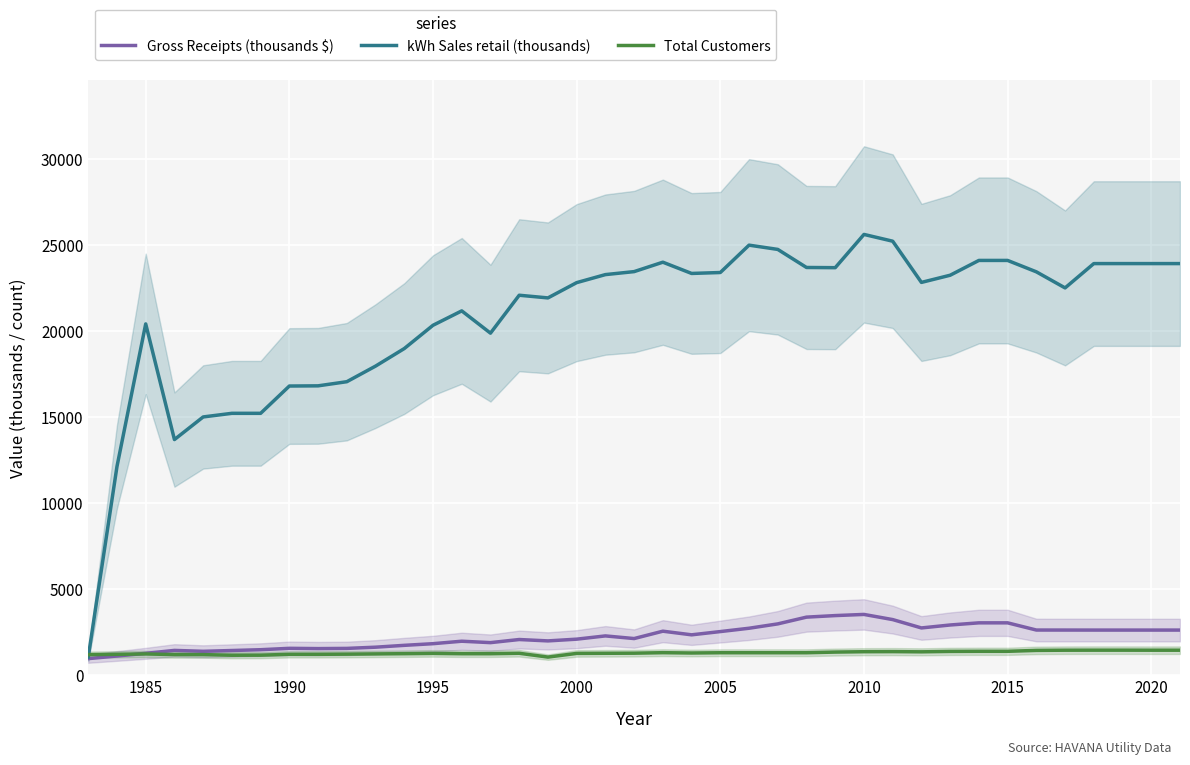

Reading left to right, list all the values displayed in this chart.

Gross Receipts (thousands $): 966.0	1118.3	1273.7	1443.7	1391.4	1437.2	1484.0	1564.5	1548.6	1560.2	1630.5	1737.9	1834.1	1977.3	1895.2	2076.0	1995.8	2097.0	2285.6	2131.9	2560.1	2348.6	2537.7	2731.3	2984.3	3376.9	3466.8	3533.6	3234.5	2748.9	2920.2	3045.1	3045.1	2627.1	2625.8	2624.8	2624.8	2624.8	2624.8
kWh Sales retail (thousands): 1059.5	12130.3	20414.4	13694.0	15008.5	15219.3	15219.3	16804.6	16815.7	17056.2	17962.0	18982.0	20334.8	21171.3	19877.1	22079.9	21924.8	22812.5	23278.6	23452.4	23999.7	23346.2	23400.1	24990.1	24742.6	23692.9	23681.2	25613.3	25219.7	22825.5	23242.5	24102.4	24102.4	23440.0	22505.3	23919.0	23919.0	23919.0	23919.0
Total Customers: 1197.0	1217.0	1238.0	1200.0	1200.0	1163.0	1167.0	1216.0	1216.0	1226.0	1240.0	1253.0	1269.0	1251.0	1251.0	1277.0	1055.0	1269.0	1276.0	1282.0	1311.0	1293.0	1308.0	1308.0	1308.0	1308.0	1346.0	1368.0	1373.0	1361.0	1385.0	1391.0	1391.0	1444.0	1455.0	1457.0	1457.0	1455.0	1455.0